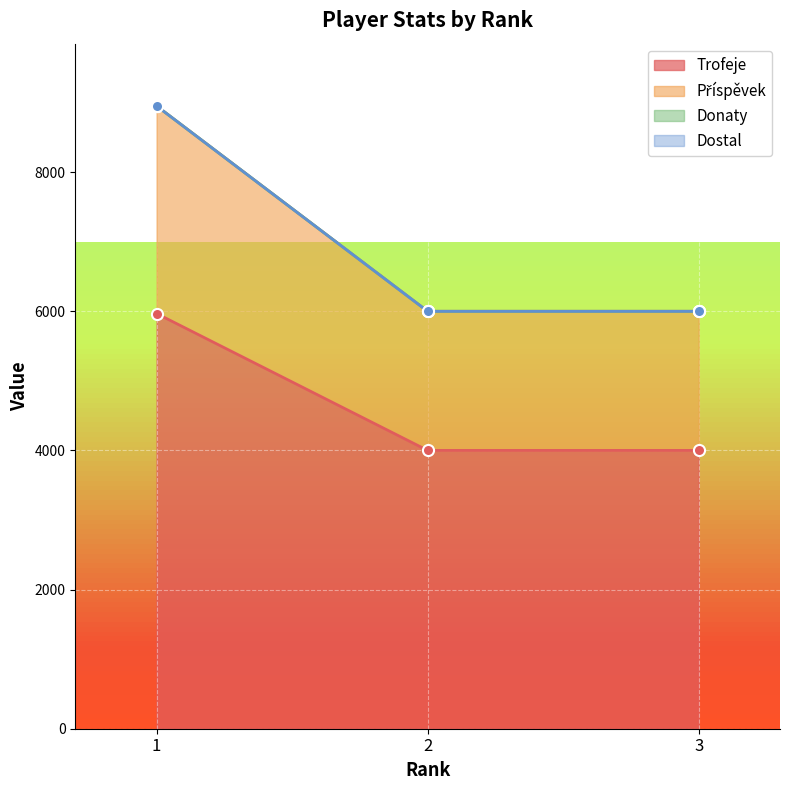

Which series has the widest spread of values?

Příspěvek